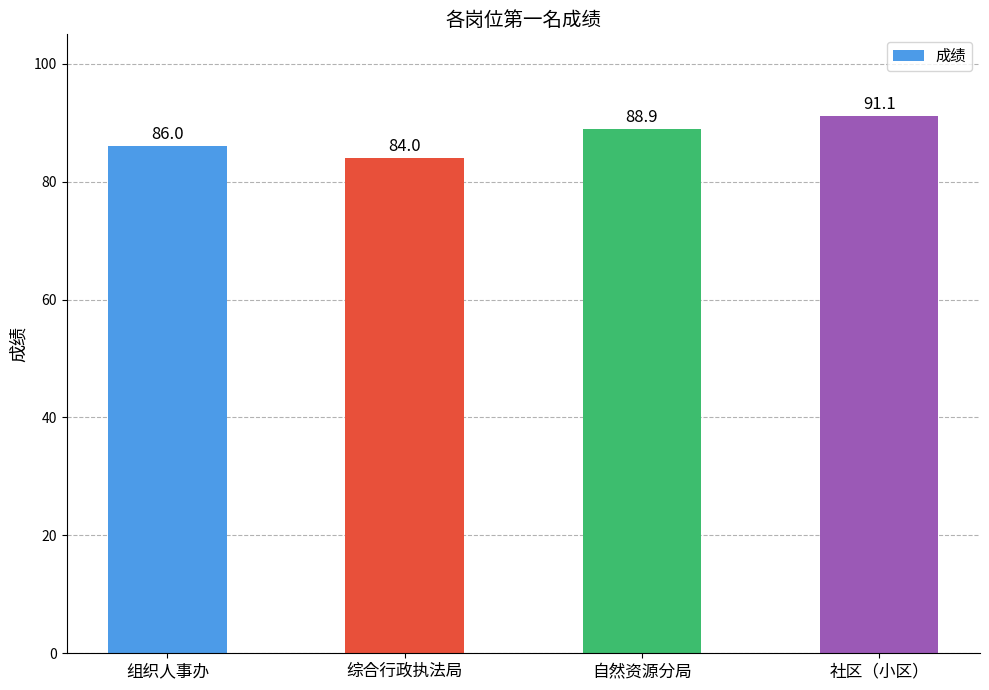

Which has a higher value, 组织人事办 or 综合行政执法局?

组织人事办